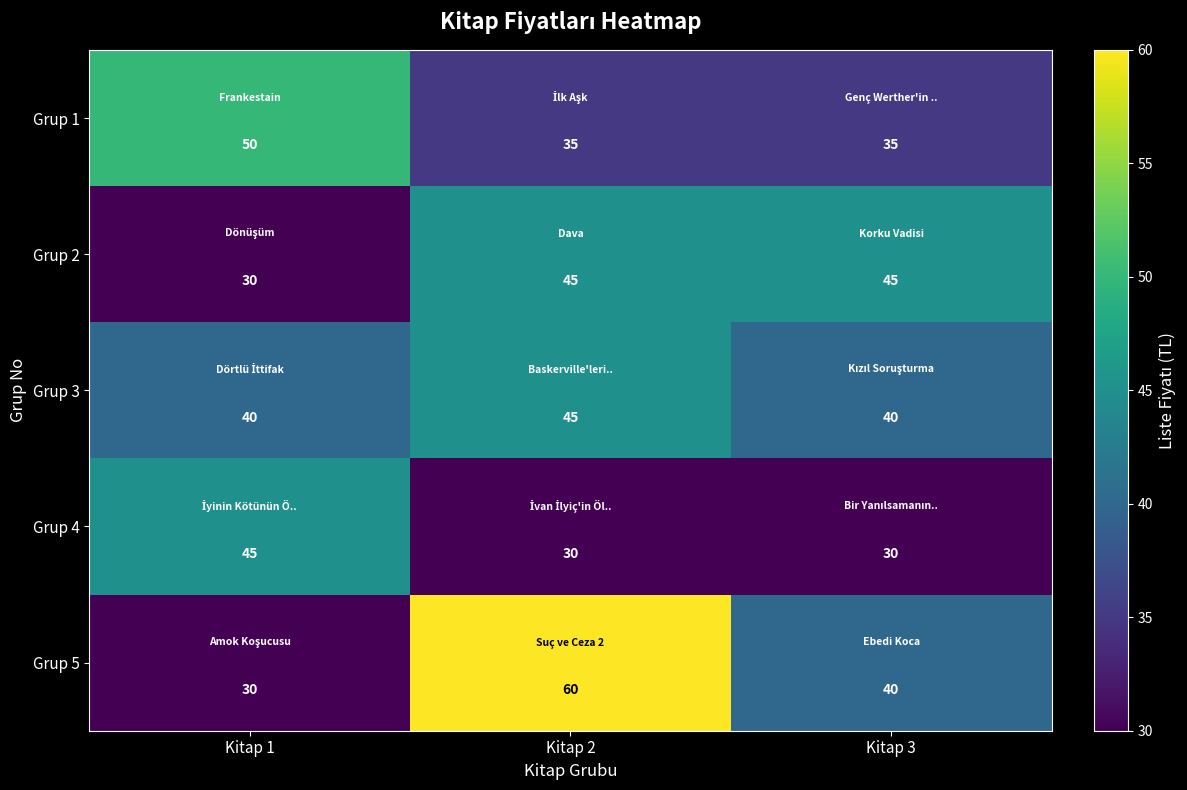

The value of Grup 2 at Kitap 2 is 65. True or false?

False